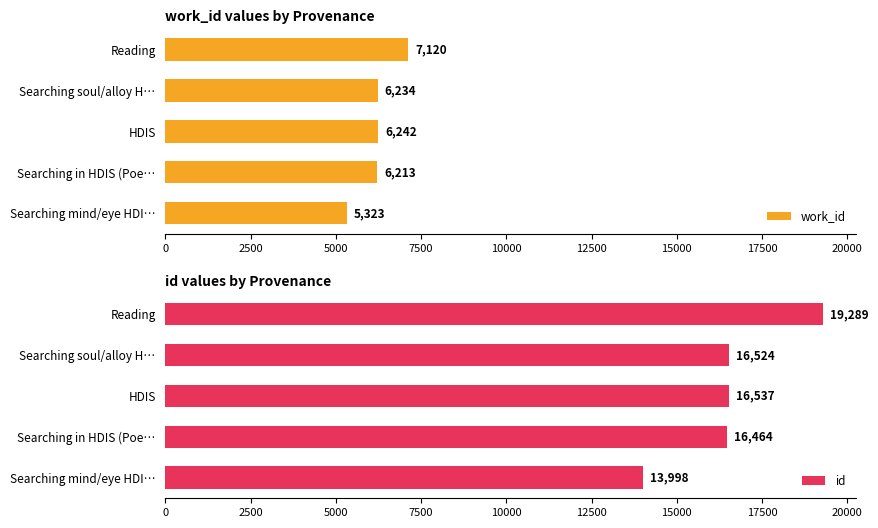

Reading right to left, transcribe all the data shown in this chart.

work_id: 7120.0	6234.0	6242.2	6213.0	5322.7
id: 19289.0	16524.0	16537.2	16464.0	13998.3